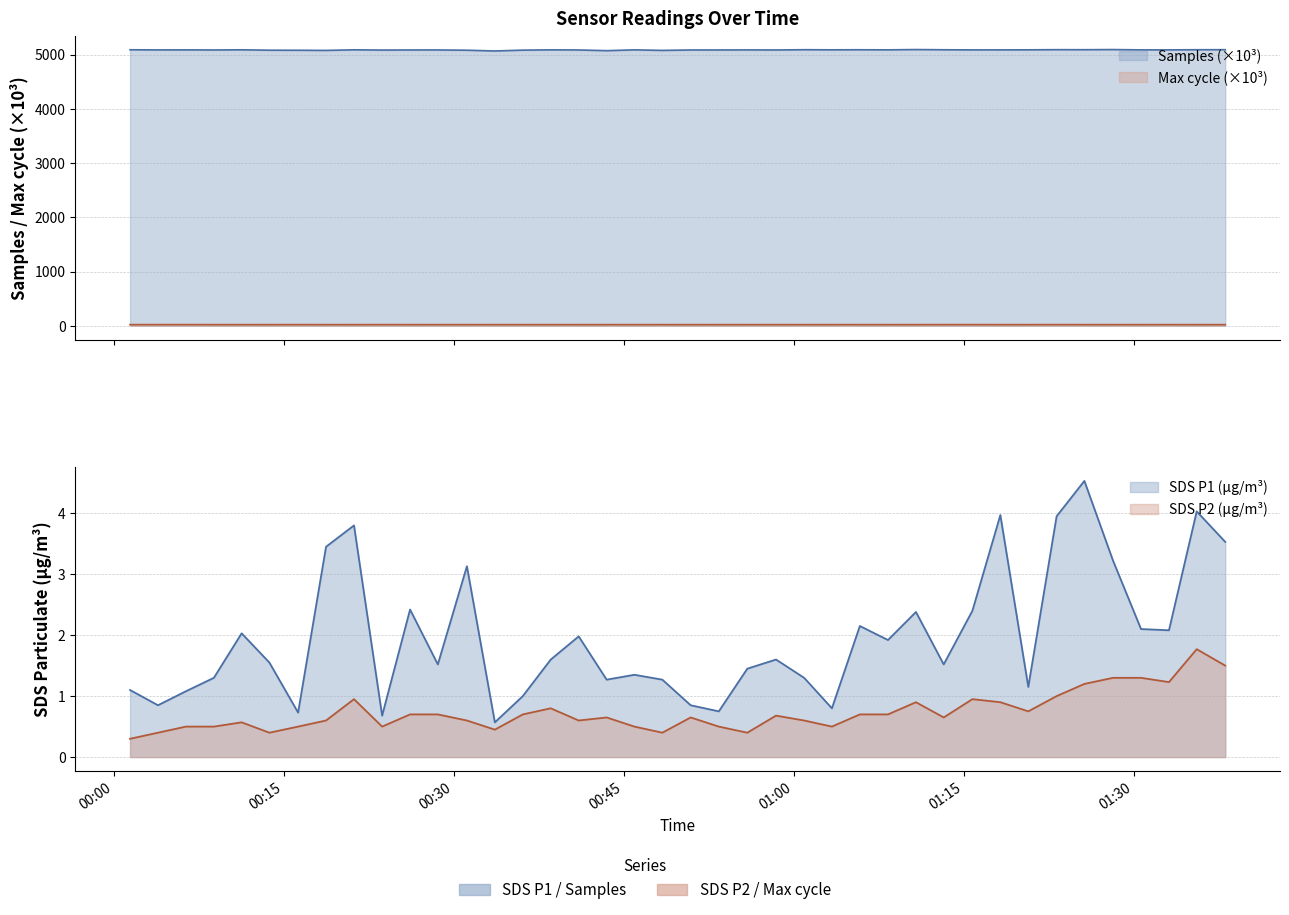

True or false: SDS_P2 has a value of 1.2 at 2023/09/23 01:33:07.

True